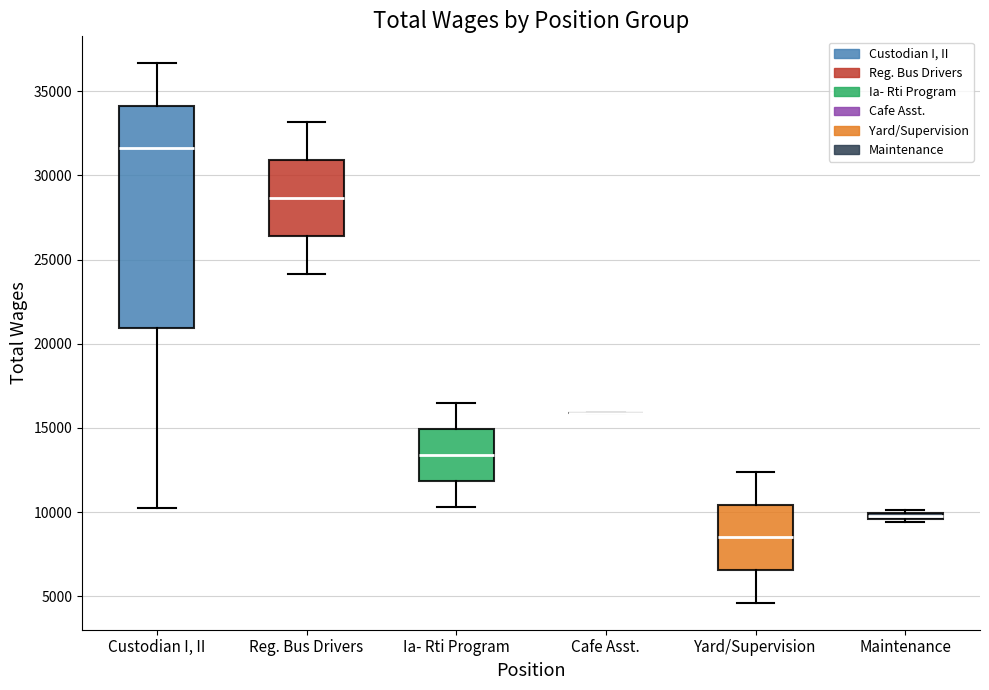

Where does the upper whisker of the box for Custodian I, II end on the y-axis? The values are not printed on the chart, so give them approximately, as read against the axis.

36500